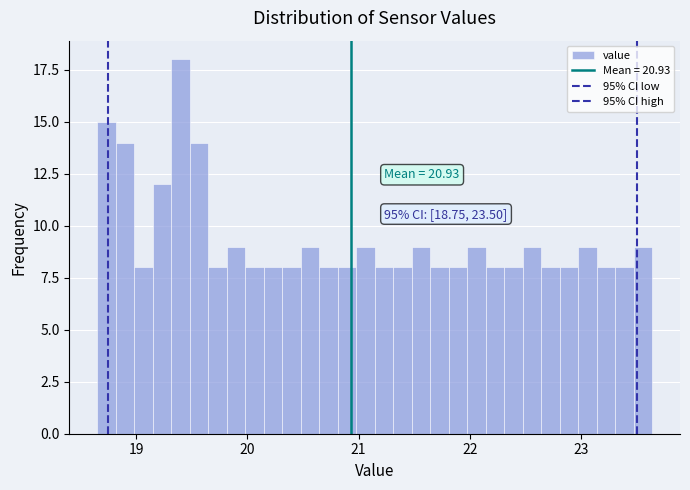

Around what value on the x-axis is the tallest bar? Give the approximate position of its centre, as read against the axis.

19.4